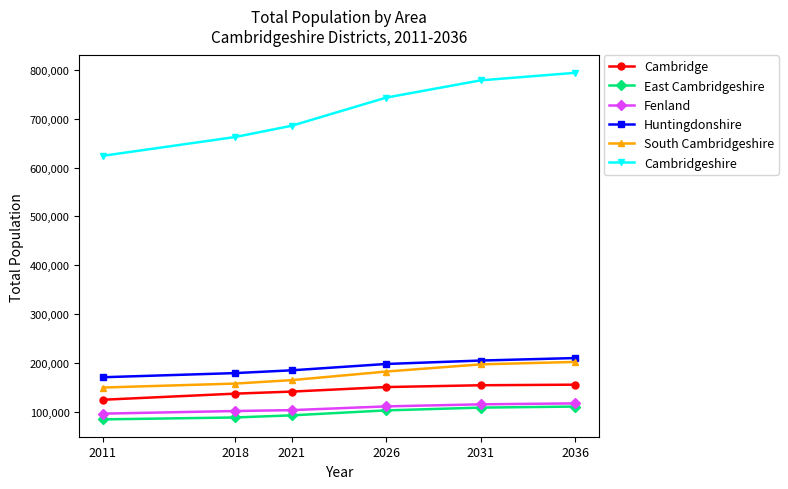

Is the value of Cambridgeshire at 2021 greater than the value of Huntingdonshire at 2021?

Yes